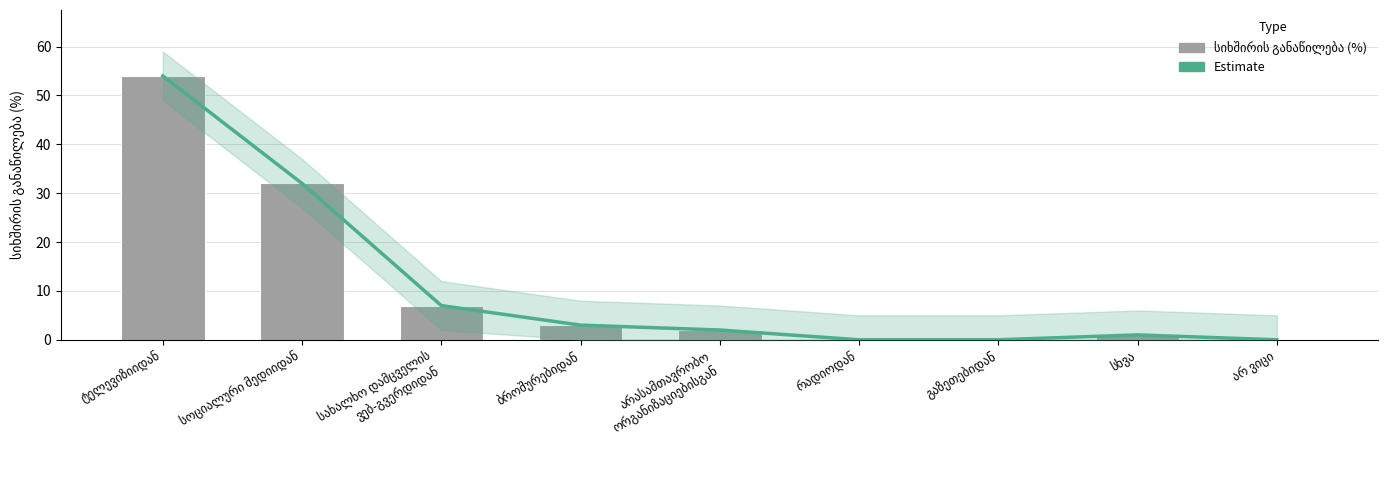

What is the label of the 1st bar from the right?

არ ვიცი